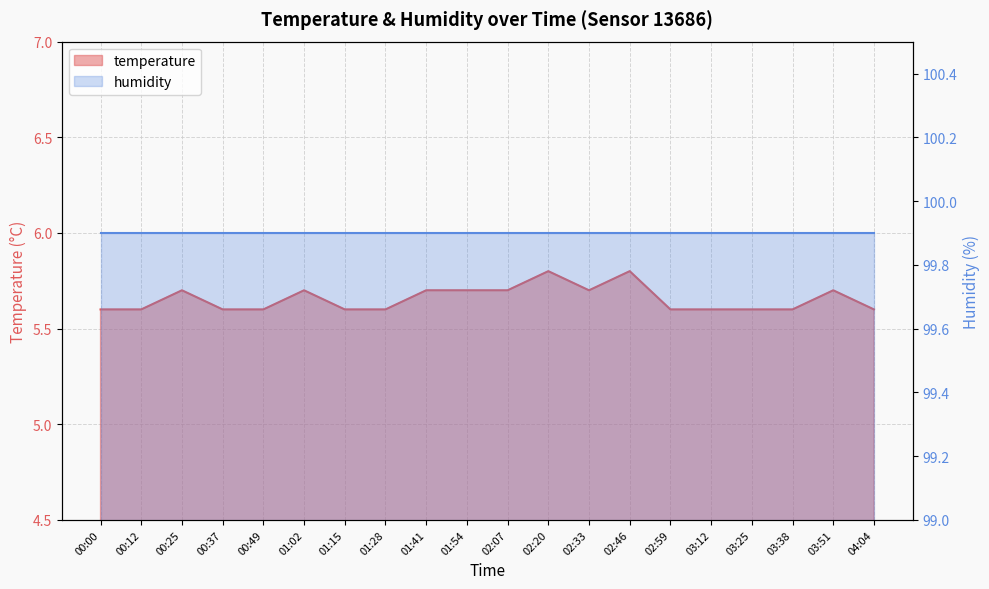

The chart shows a value of 3.8 at 00:49. True or false?

False